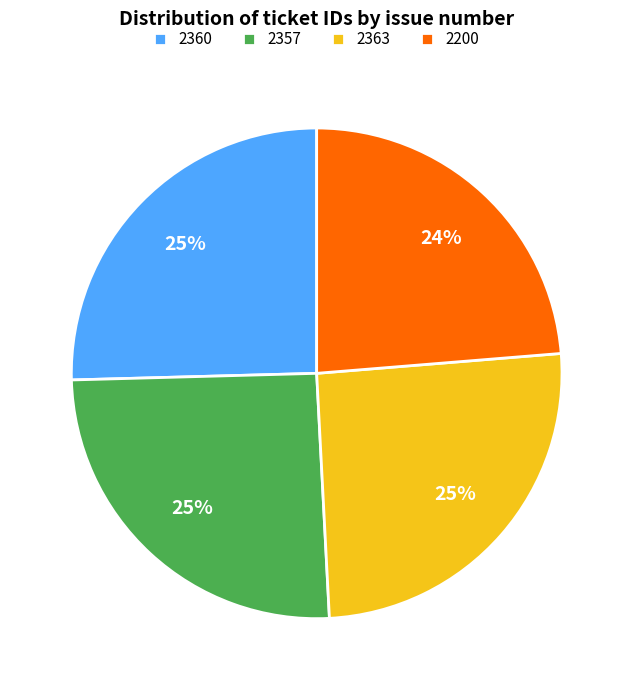

Do 2363 and 2360 together represent more than half of the pie?

Yes